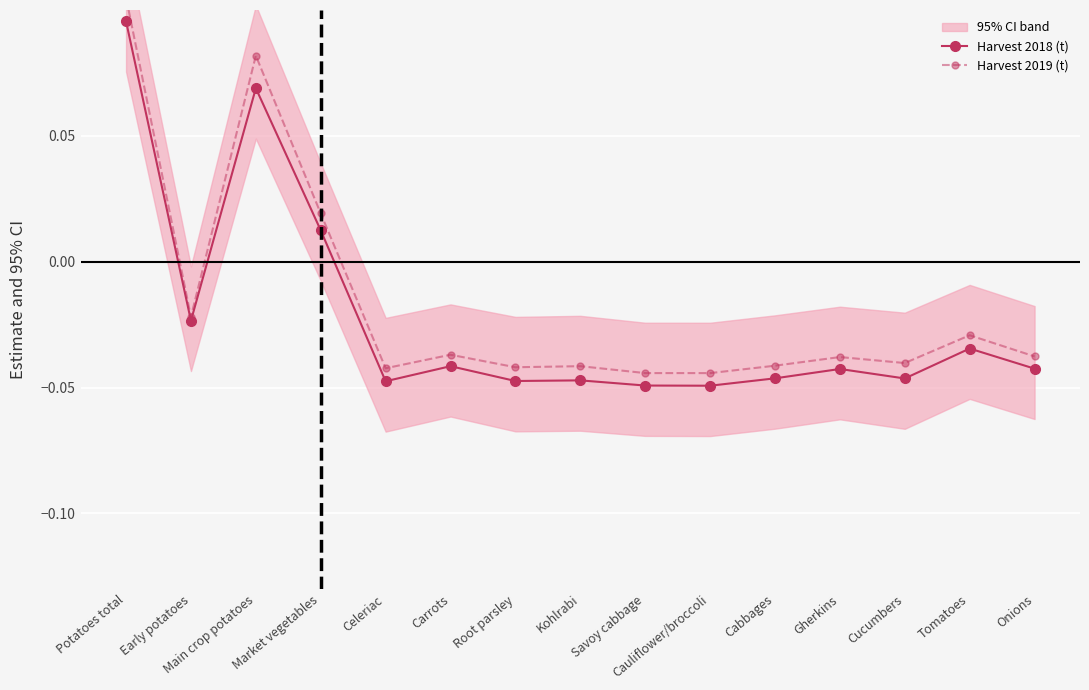

At which label does Harvest 2018 (t) reach its peak?

Potatoes total